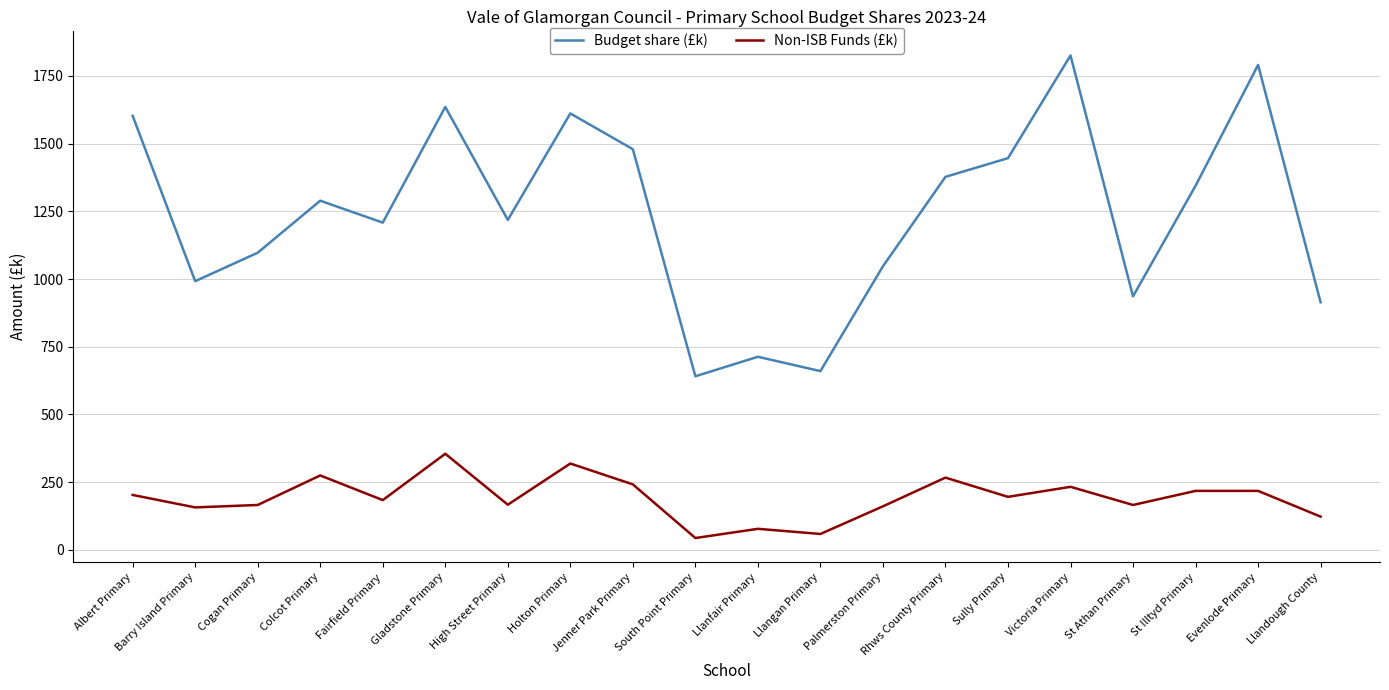

True or false: Non-ISB Funds (£k) and Budget share (£k) cross at least once.

False